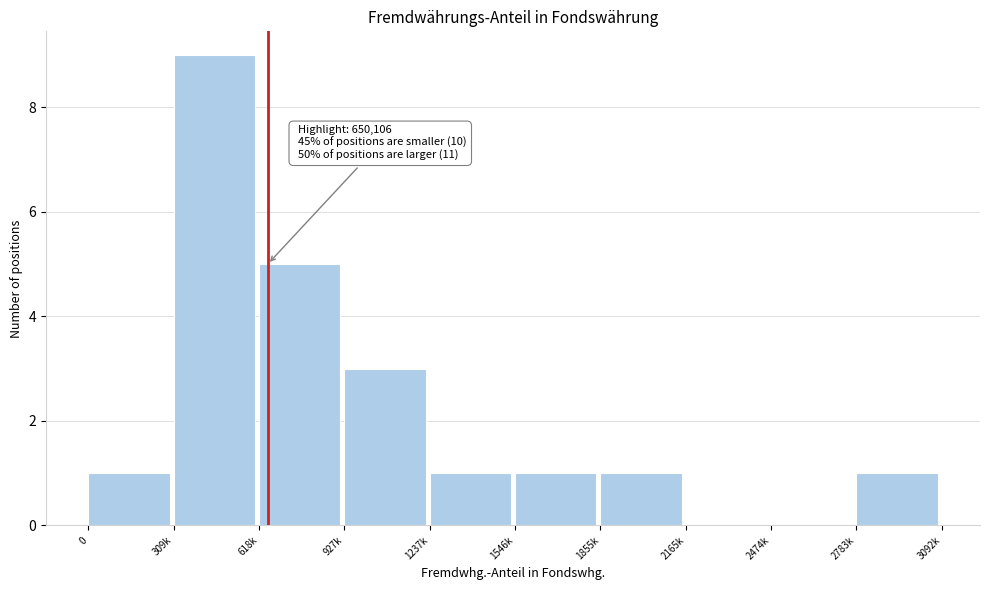

Reading left to right, transcribe all the data shown in this chart.

0=1	309k=9	618k=5	927k=3	1237k=1	1546k=1	1855k=1	2165k=0	2474k=0	2783k=1